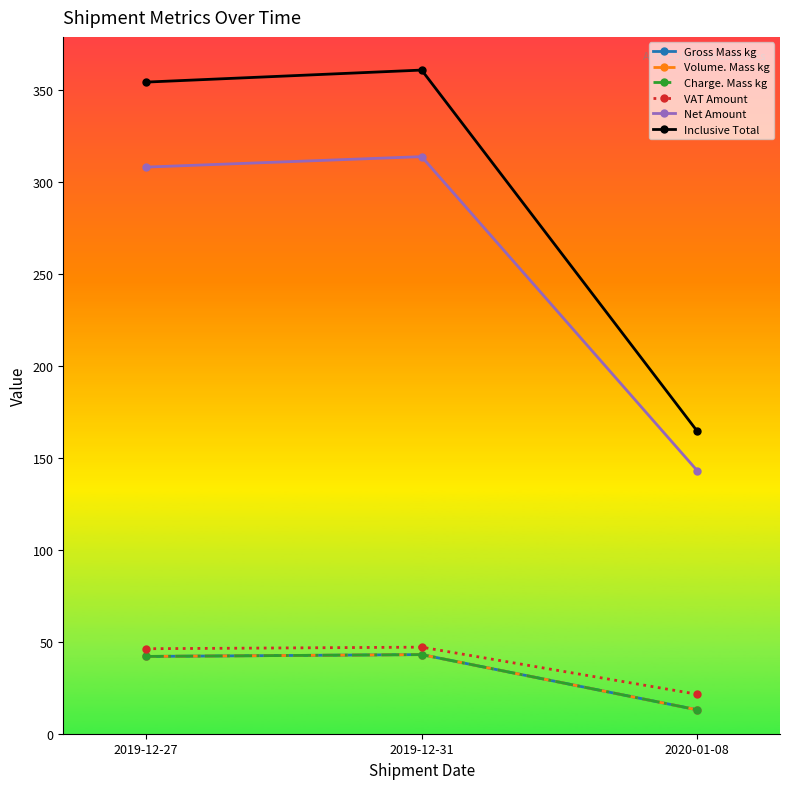

Is this an area chart (filled region under the line)?

No